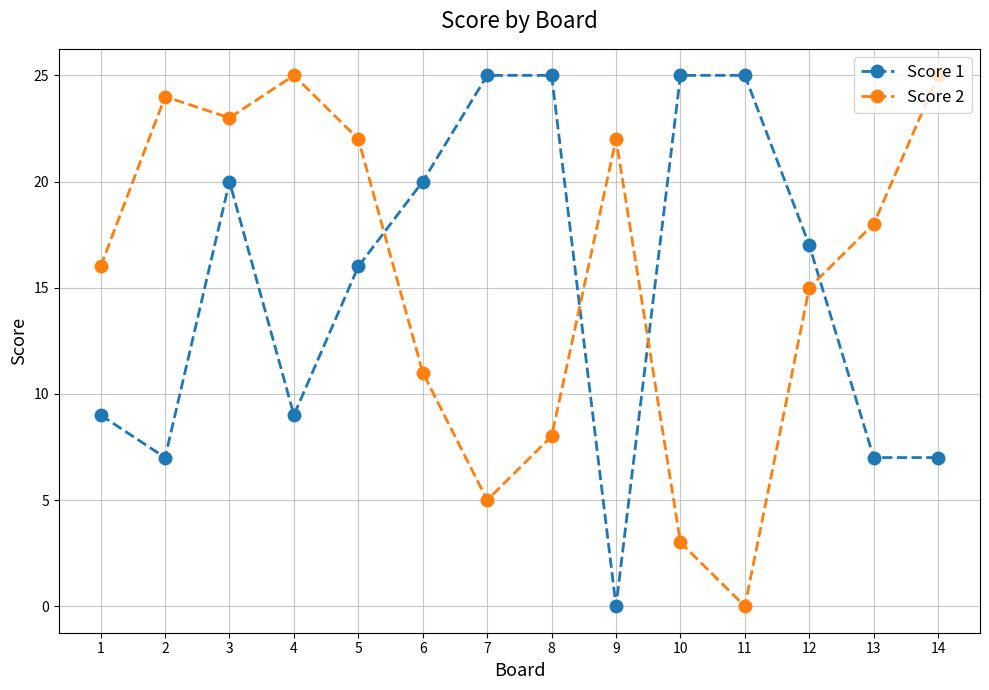

How many intersections are there between Score 1 and Score 2?

4